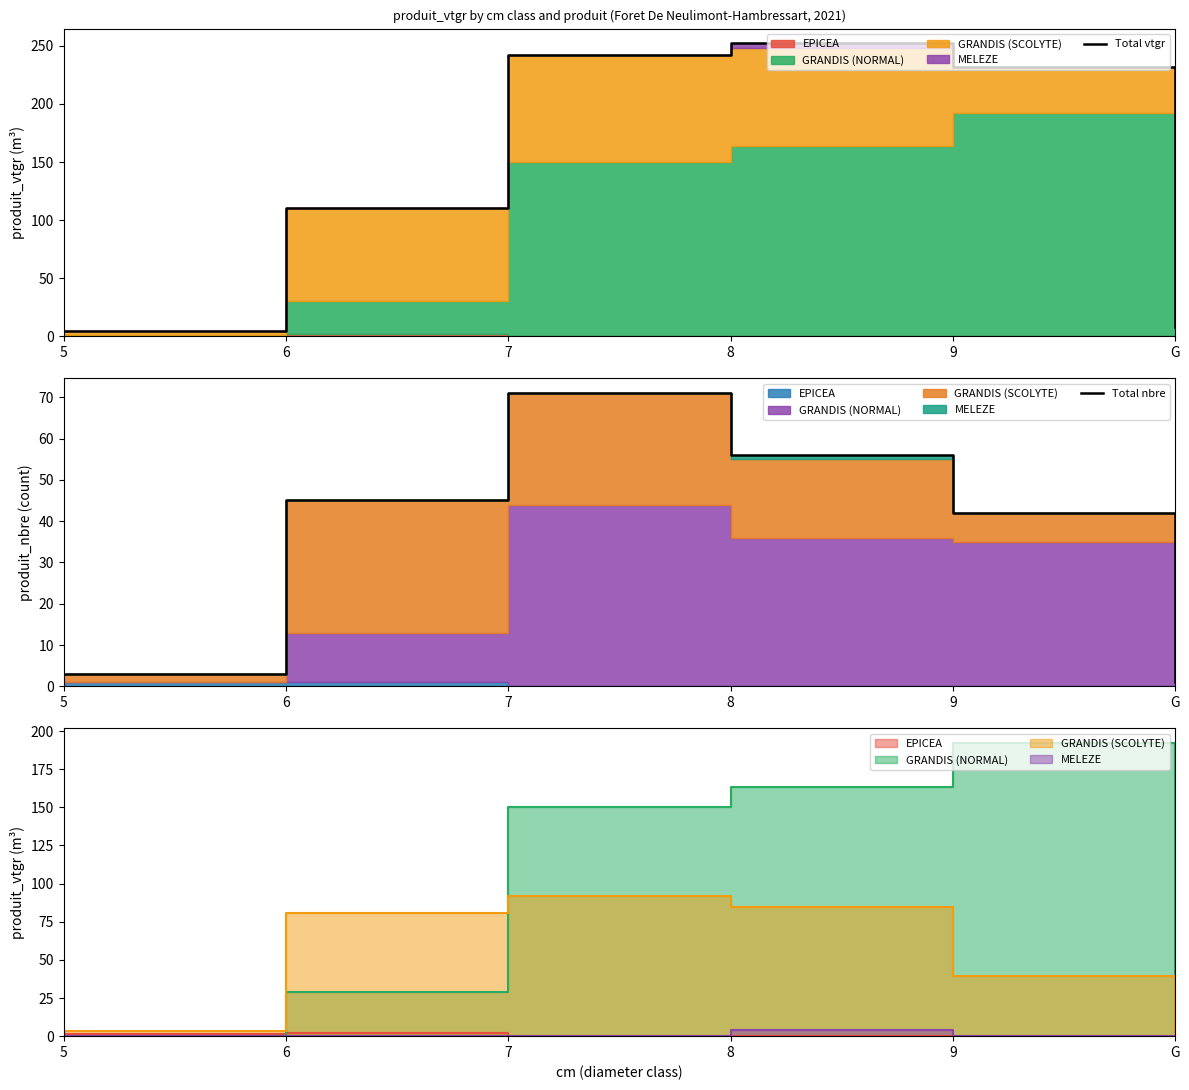

What is the difference between the maximum and minimum values in the Total nbre series?

70.0